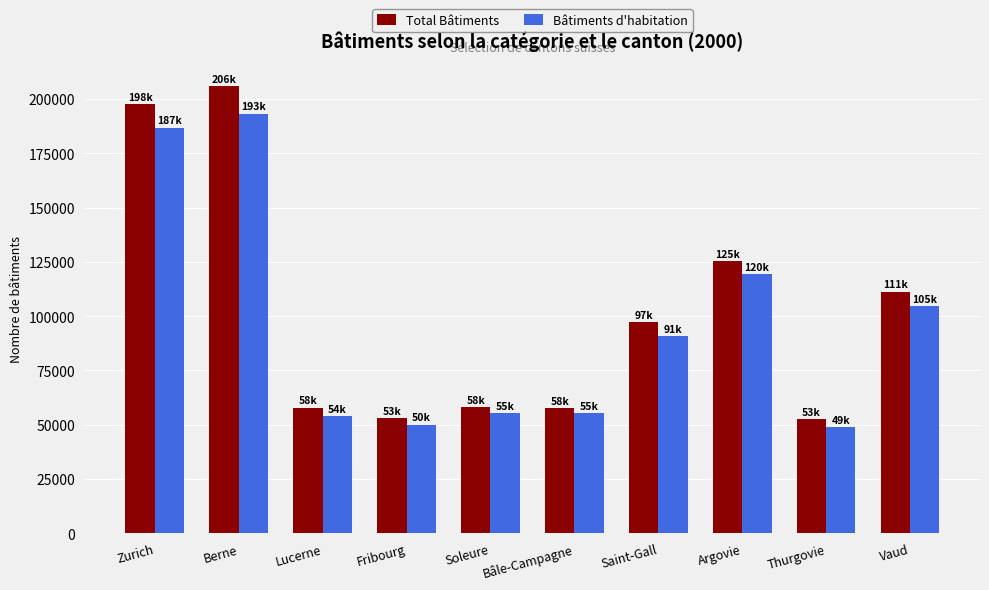

What is the value of the Bâtiments d'habitation bar at the 2nd from the left?

193260